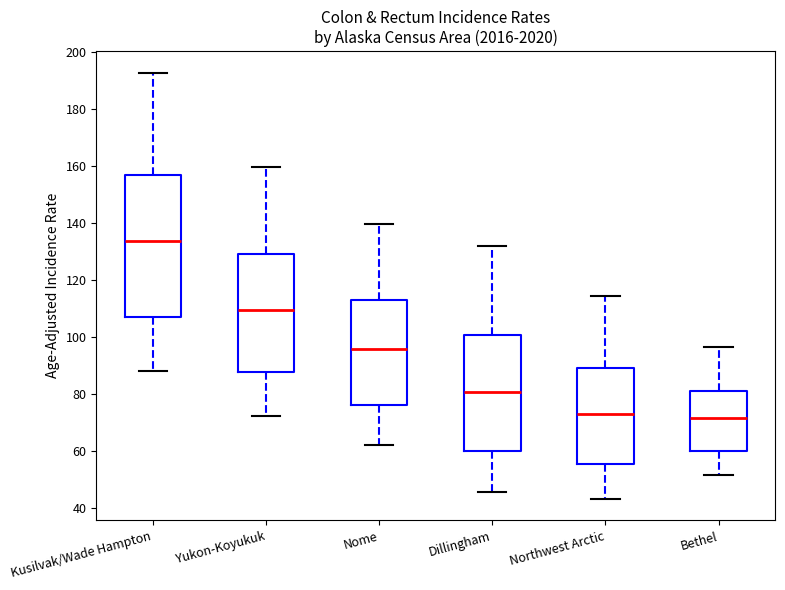

Reading left to right, transcribe this box plot: for each box, give where its median line is, the range the box spans, and where its two whiskers end, as read against the y-axis. The values are not printed on the chart, so give them approximately, as read against the axis.

Kusilvak/Wade Hampton: median 134, box 106 to 156, whiskers 88 to 192
Yukon-Koyukuk: median 110, box 88 to 130, whiskers 72 to 160
Nome: median 96, box 76 to 112, whiskers 62 to 140
Dillingham: median 80, box 60 to 100, whiskers 46 to 132
Northwest Arctic: median 72, box 56 to 88, whiskers 44 to 114
Bethel: median 72, box 60 to 80, whiskers 52 to 96